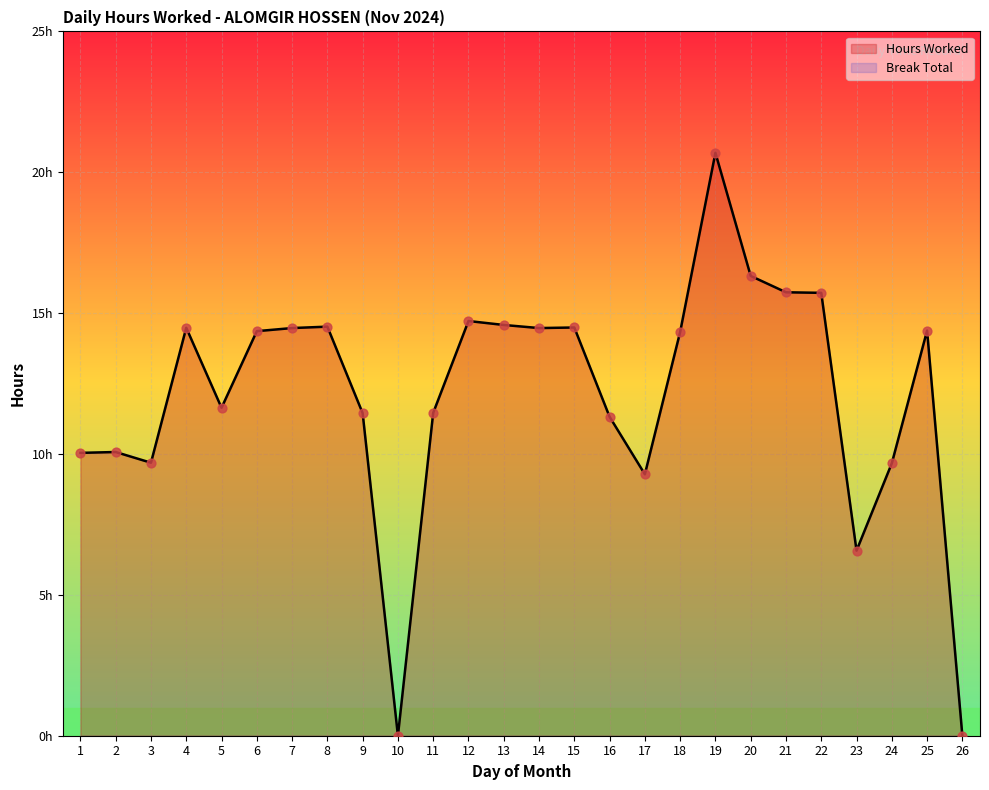

Which has a higher value, 22 or 23?

22